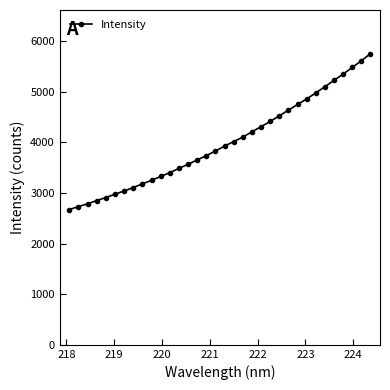

What is the value of the 30th point from the left?

5225.7